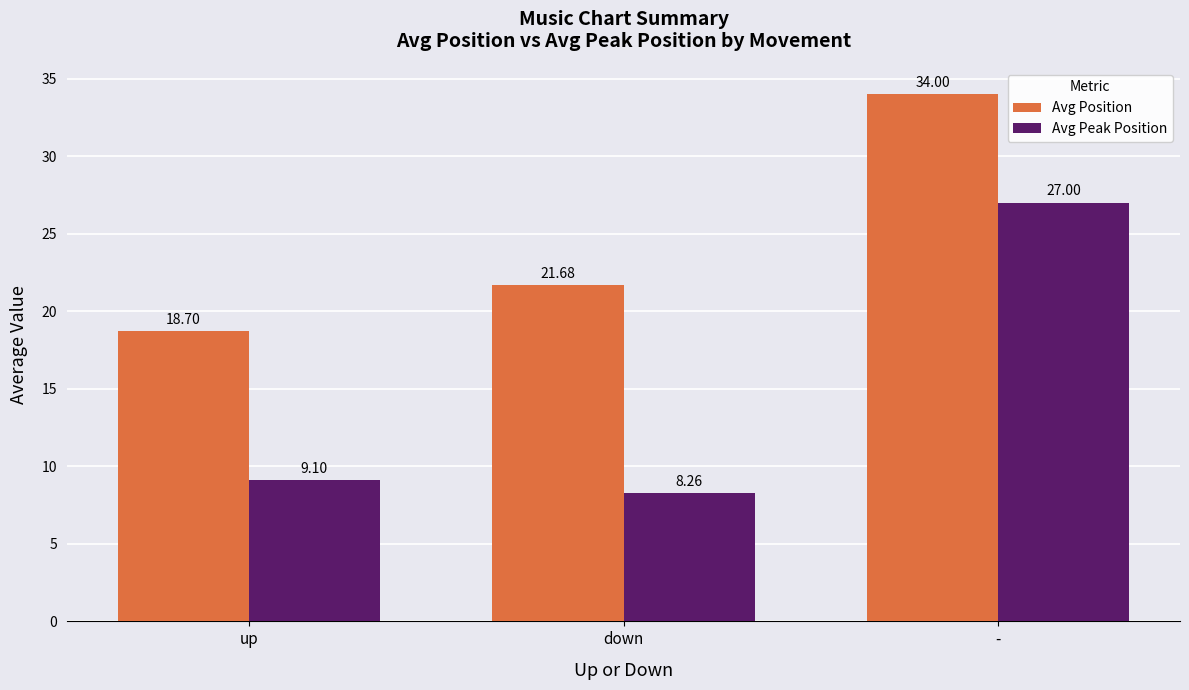

What is the value of the Avg Position bar at the 2nd from the left?

21.7